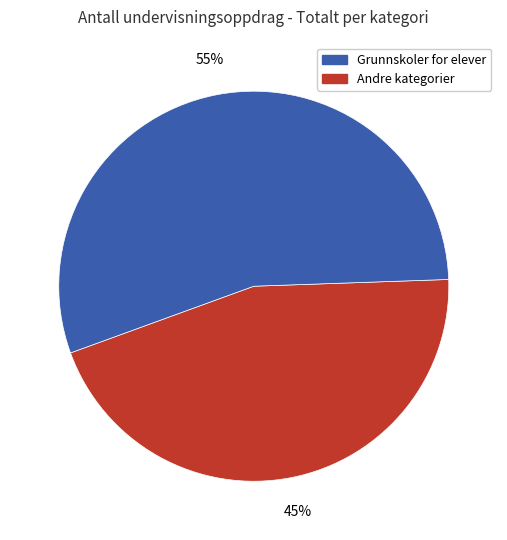

To the nearest percent, what is the difference between the largest and smallest slice percentages?

10%